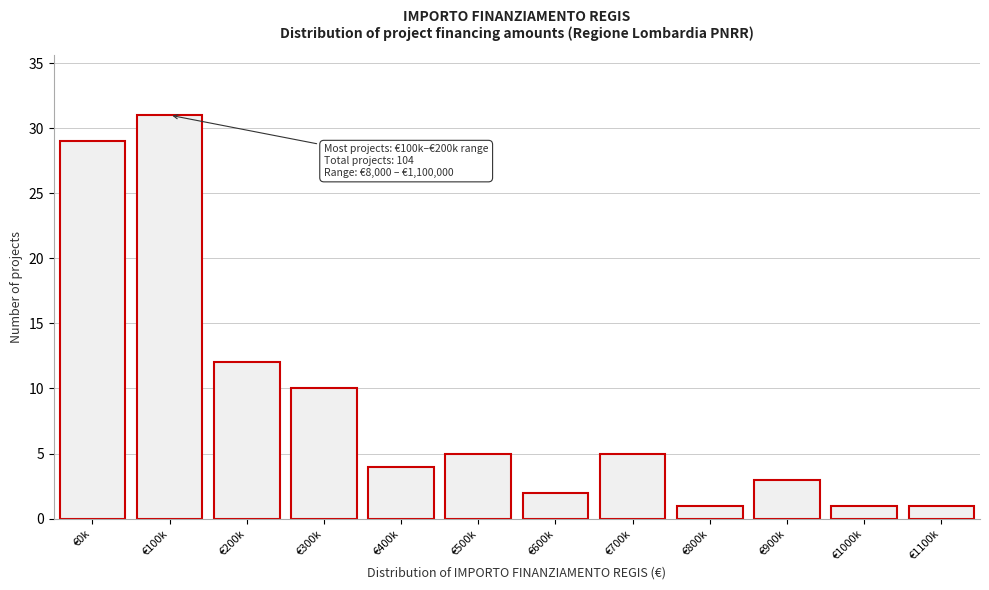

Reading right to left, extract all data points from this chart.

1	1	3	1	5	2	5	4	10	12	31	29